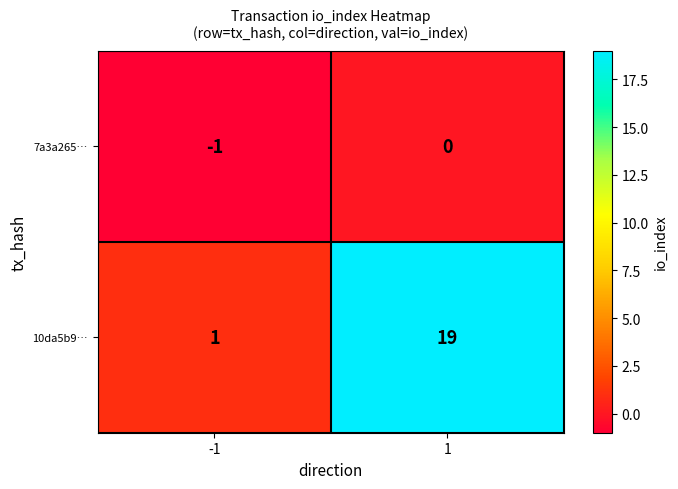

The value of 10da5b9… at 1 is 25. True or false?

False